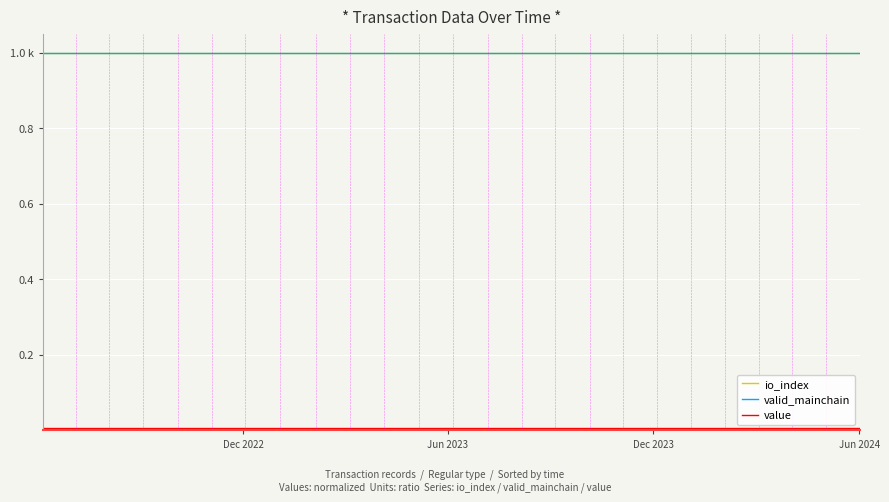

What is the value of the io_index point at the 14th from the left?

1.0